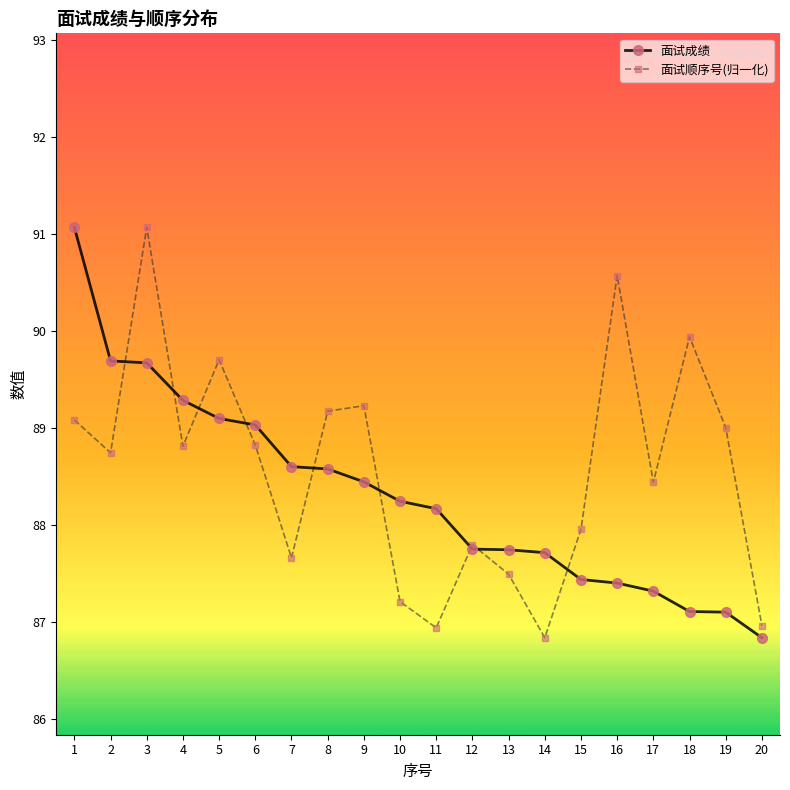

How many distinct data groups are displayed?

2